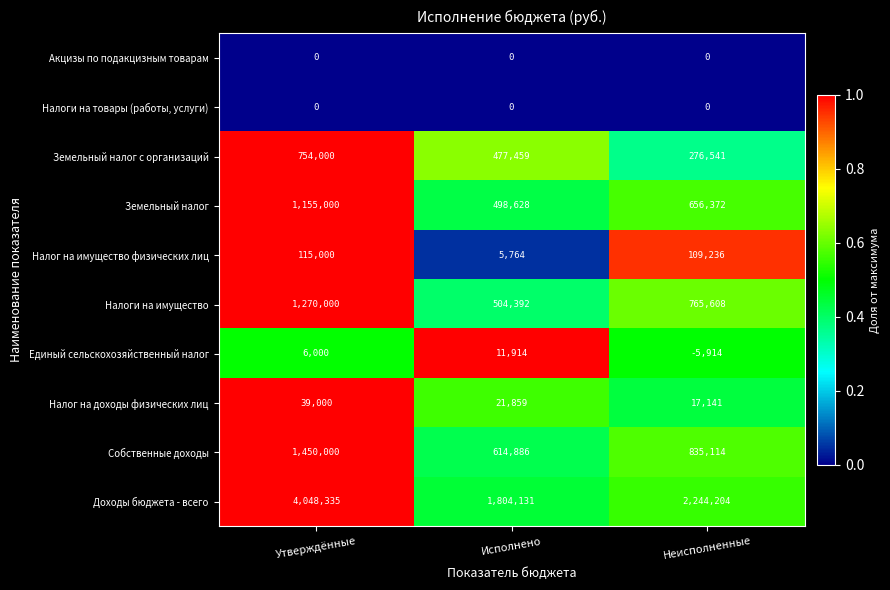

Which series has the widest spread of values?

Доходы бюджета - всего